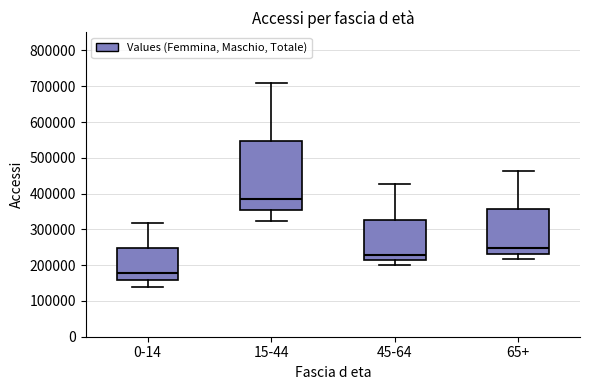

Reading left to right, read every box against the y-axis: the position of its median line, the range the box covers, and the ends of its whiskers. The values are not printed on the chart, so give them approximately, as read against the axis.

0-14: median 180000, box 160000 to 250000, whiskers 140000 to 320000
15-44: median 380000, box 350000 to 550000, whiskers 320000 to 710000
45-64: median 230000, box 210000 to 330000, whiskers 200000 to 430000
65+: median 250000, box 230000 to 360000, whiskers 220000 to 460000